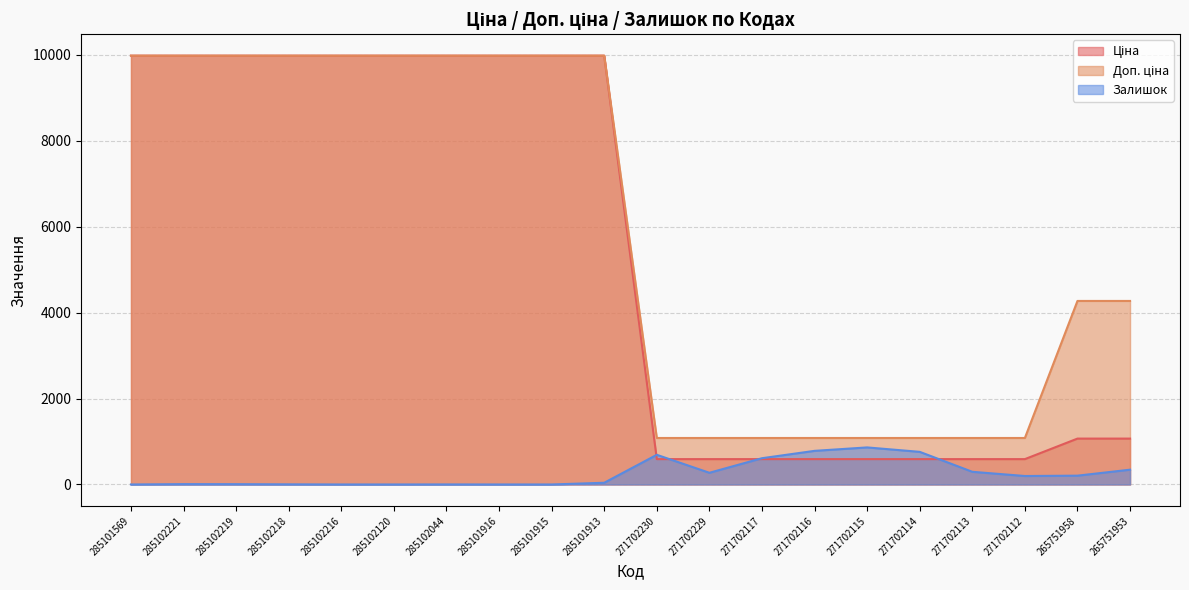

Reading left to right, what are all the values shown in this chart?

Ціна: 285101569=9975.0	285102221=9975.0	285102219=9975.0	285102218=9975.0	285102216=9975.0	285102120=9975.0	285102044=9975.0	285101916=9975.0	285101915=9975.0	285101913=9975.0	271702230=589.9	271702229=589.9	271702117=589.9	271702116=589.9	271702115=589.9	271702114=589.9	271702113=589.9	271702112=589.9	265751958=1067.3	265751953=1067.3
Доп. ціна: 285101569=9975.0	285102221=9975.0	285102219=9975.0	285102218=9975.0	285102216=9975.0	285102120=9975.0	285102044=9975.0	285101916=9975.0	285101915=9975.0	285101913=9975.0	271702230=1081.7	271702229=1081.7	271702117=1081.7	271702116=1081.7	271702115=1081.7	271702114=1081.7	271702113=1081.7	271702112=1081.7	265751958=4269.4	265751953=4269.4
Залишок: 285101569=0.0	285102221=8.0	285102219=7.0	285102218=3.0	285102216=0.0	285102120=0.0	285102044=1.0	285101916=0.0	285101915=0.0	285101913=40.0	271702230=690.0	271702229=272.0	271702117=611.0	271702116=782.0	271702115=862.0	271702114=759.0	271702113=295.0	271702112=197.0	265751958=205.0	265751953=344.0